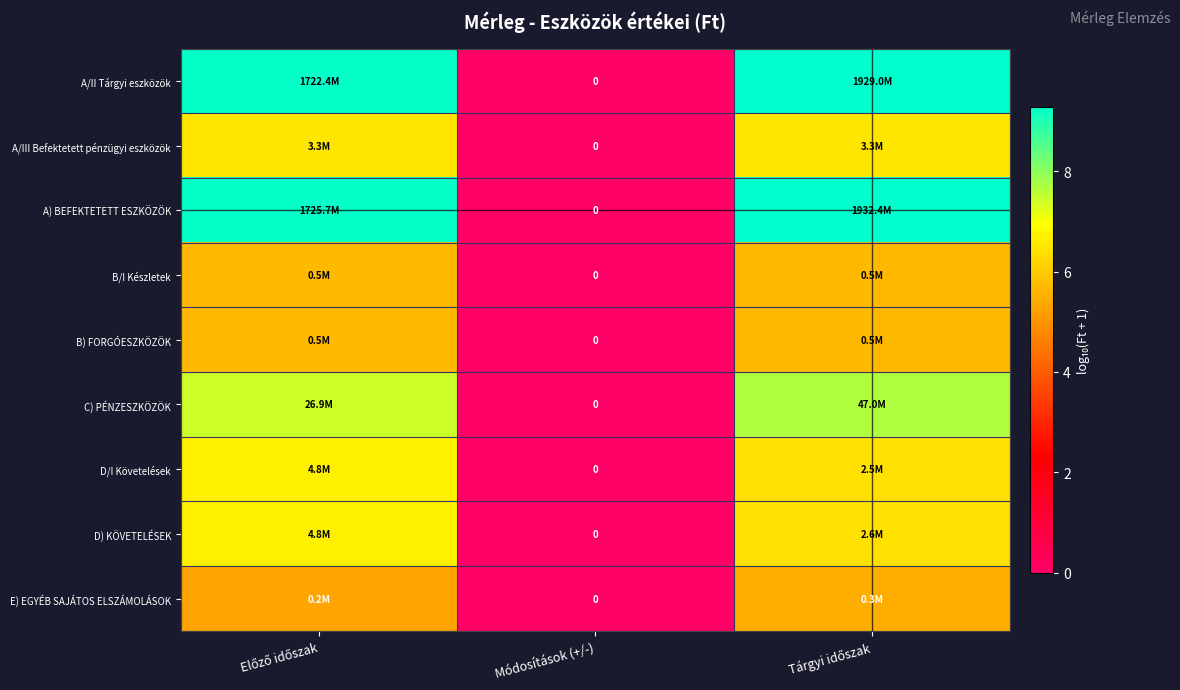

Which category has the highest value across all series?

Tárgyi időszak